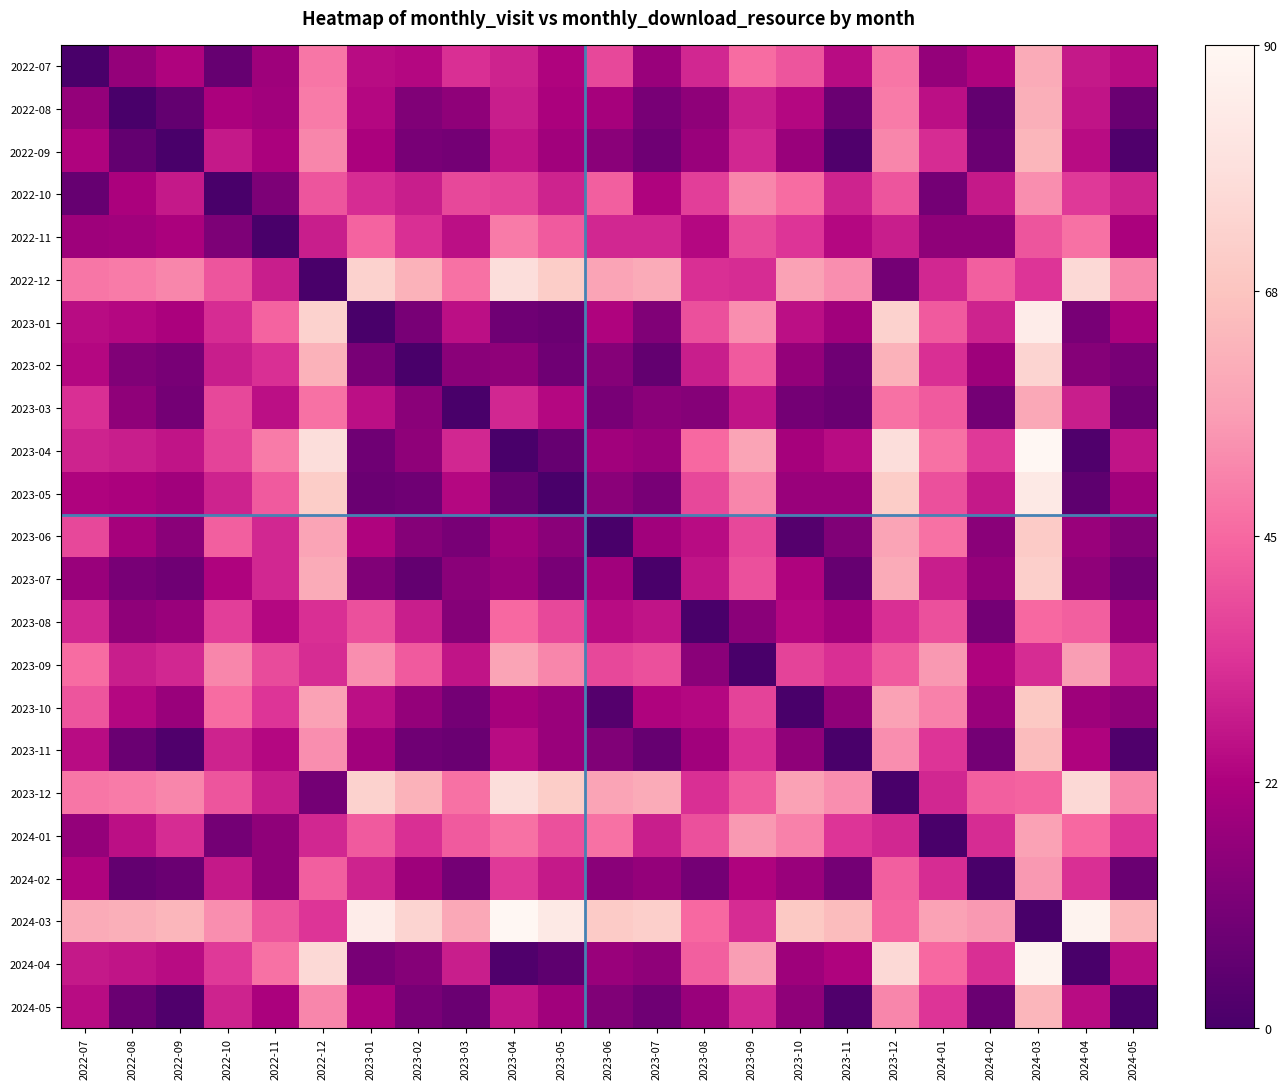

At 2024-03, list the series in order from smallest to largest.

2024-03, 2023-09, 2022-12, 2022-11, 2023-12, 2023-08, 2022-10, 2024-02, 2024-01, 2023-03, 2022-07, 2022-08, 2022-09, 2024-05, 2023-11, 2023-10, 2023-06, 2023-07, 2023-02, 2023-05, 2023-01, 2024-04, 2023-04